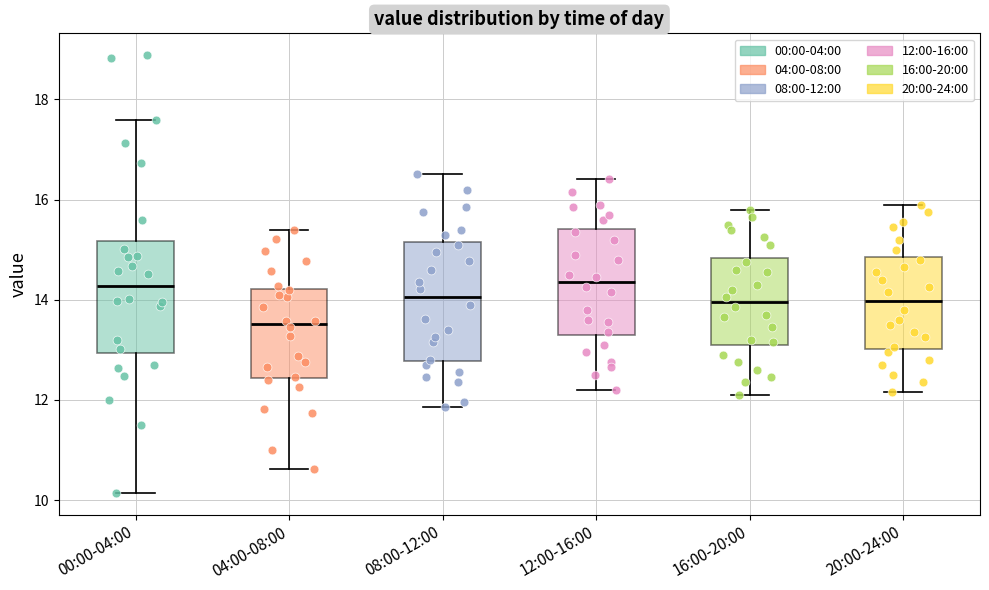

Where does the median line of the box for 00:00-04:00 sit on the y-axis? The values are not printed on the chart, so give them approximately, as read against the axis.

14.2